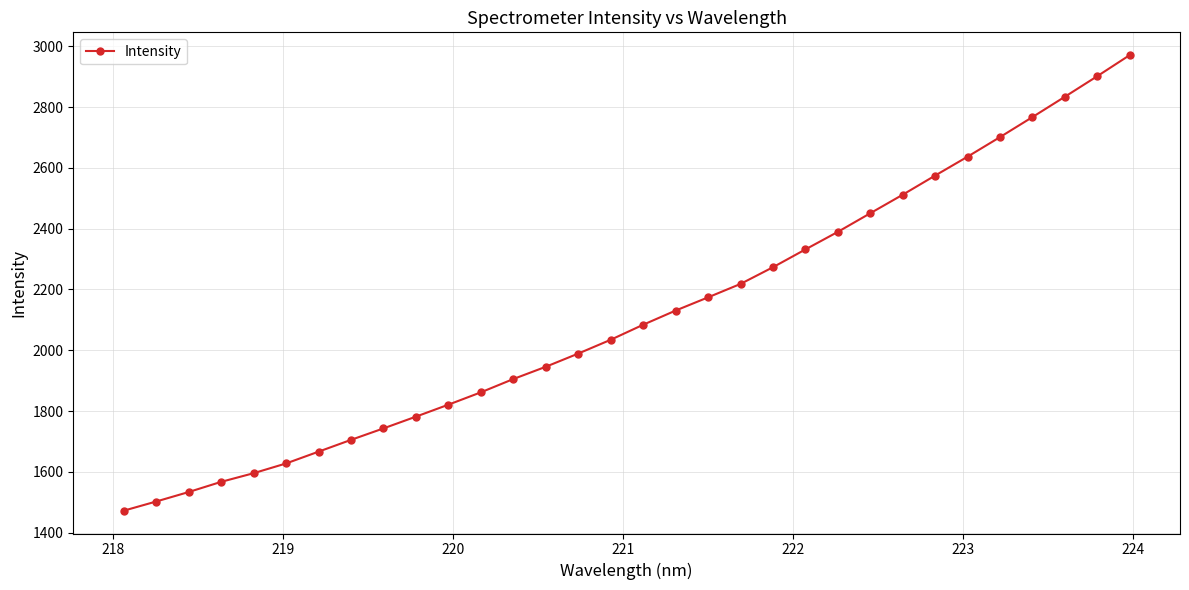

What is the difference between the second highest and minimum values?

1429.1